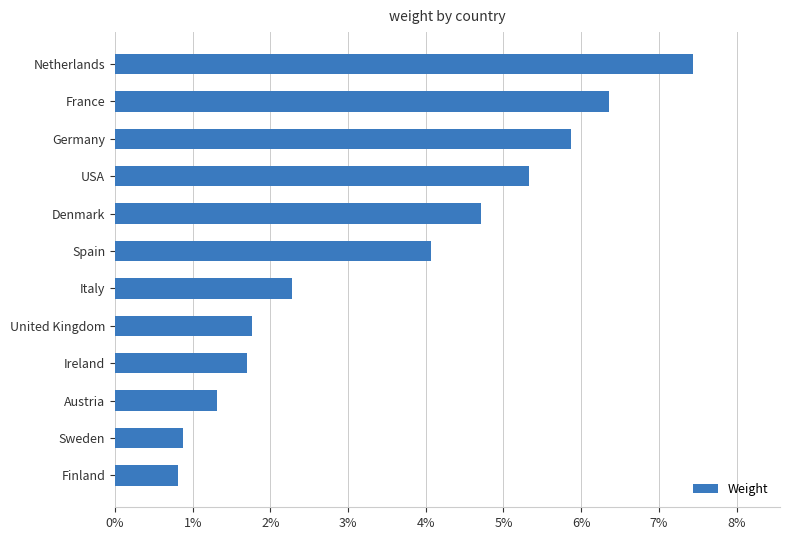

What is the sum of the values at Finland and USA?

6.1